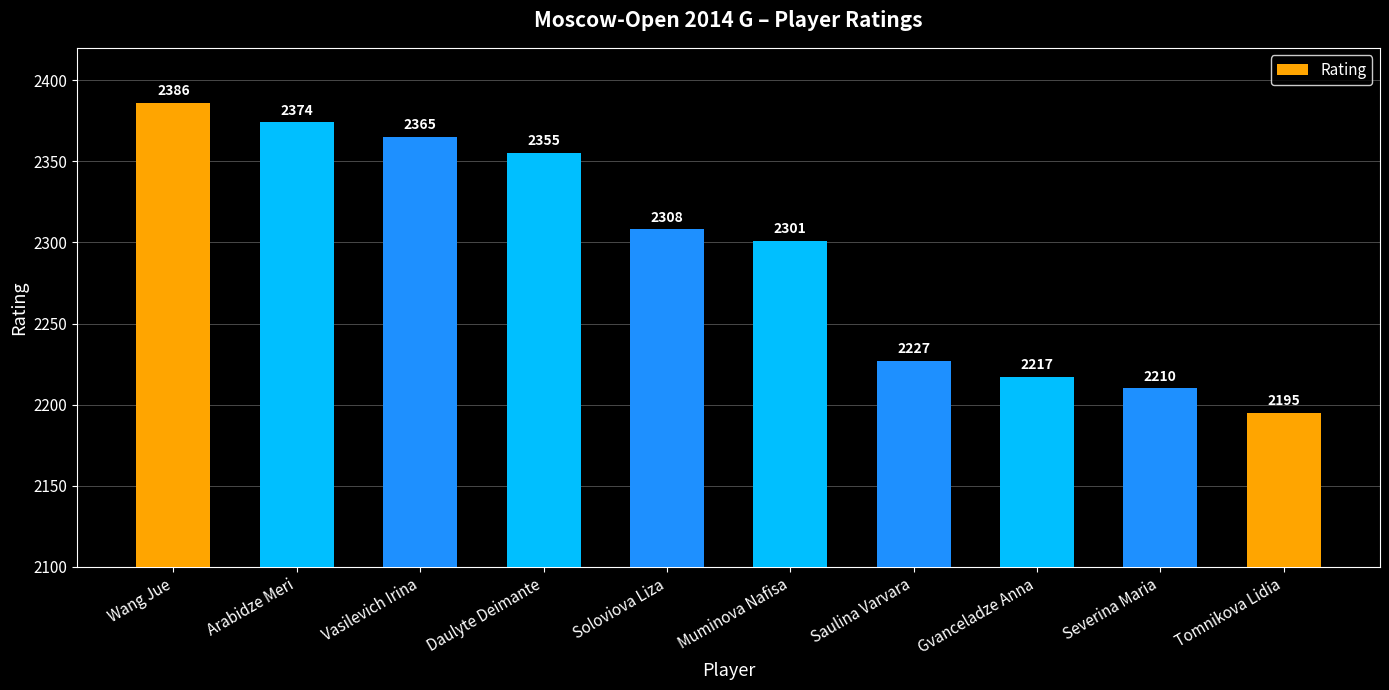

How many distinct data groups are displayed?

1